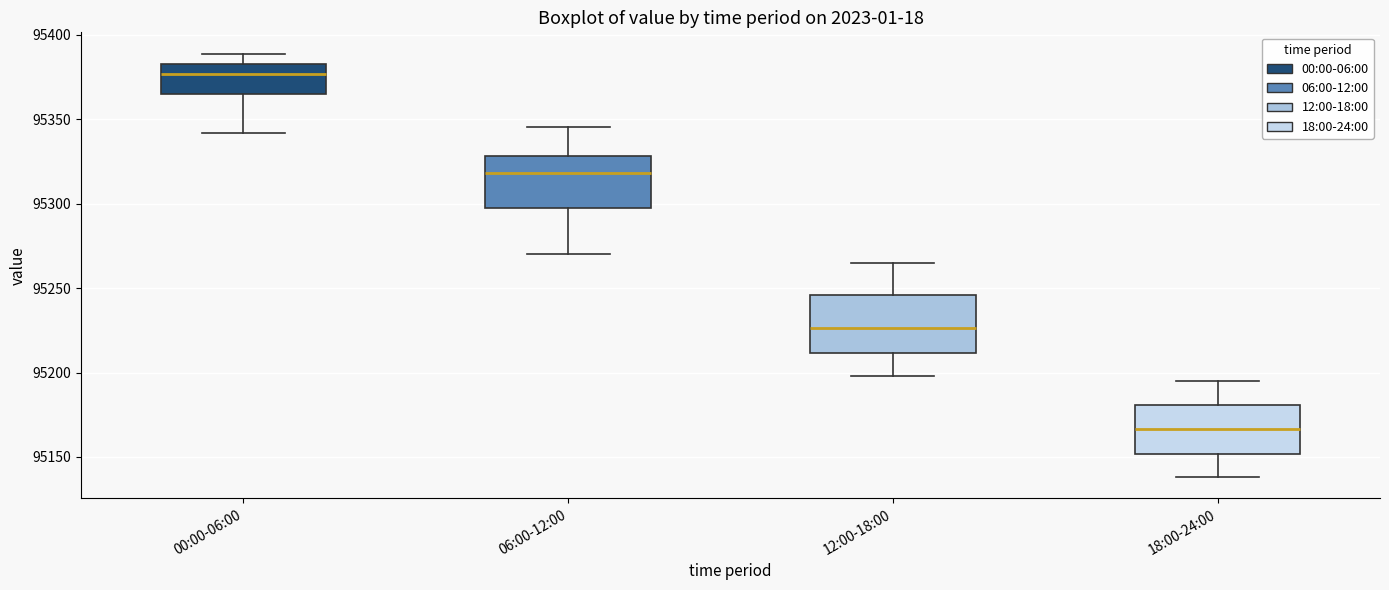

Reading left to right, read every box against the y-axis: the position of its median line, the range the box covers, and the ends of its whiskers. The values are not printed on the chart, so give them approximately, as read against the axis.

00:00-06:00: median 95375, box 95365 to 95385, whiskers 95340 to 95390
06:00-12:00: median 95320, box 95300 to 95330, whiskers 95270 to 95345
12:00-18:00: median 95225, box 95210 to 95245, whiskers 95200 to 95265
18:00-24:00: median 95165, box 95150 to 95180, whiskers 95140 to 95195